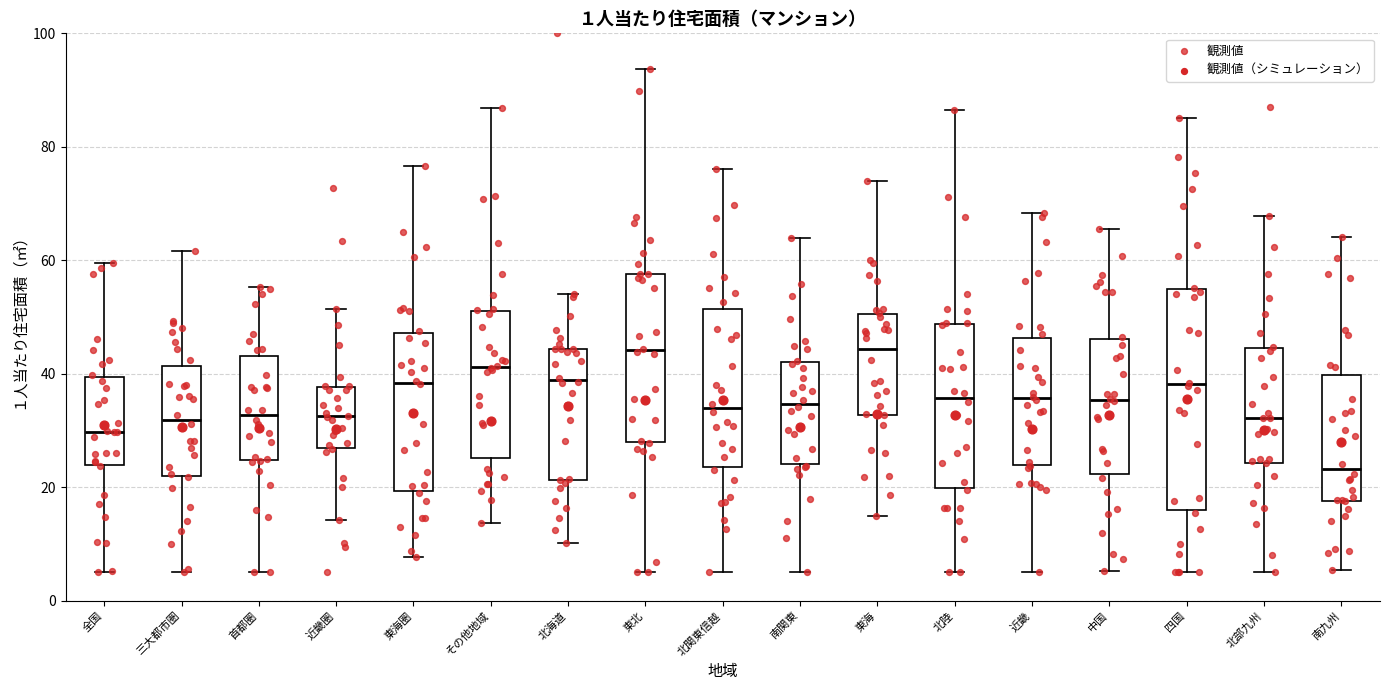

Which box has the lowest median line?

南九州